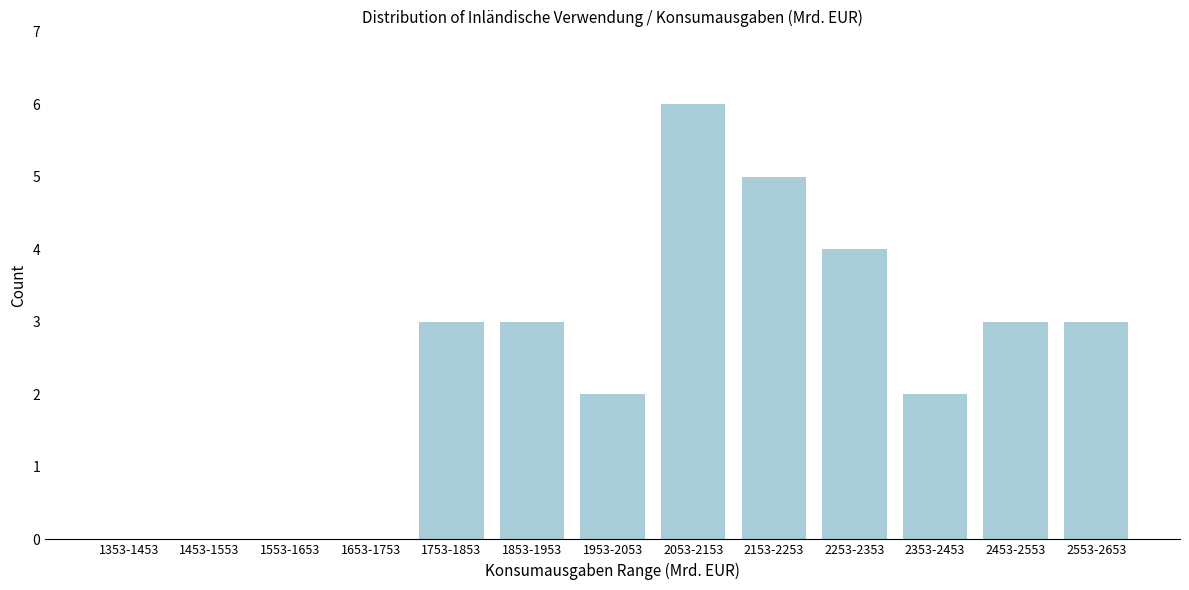

Reading left to right, extract all data points from this chart.

1353-1453=0	1453-1553=0	1553-1653=0	1653-1753=0	1753-1853=3	1853-1953=3	1953-2053=2	2053-2153=6	2153-2253=5	2253-2353=4	2353-2453=2	2453-2553=3	2553-2653=3